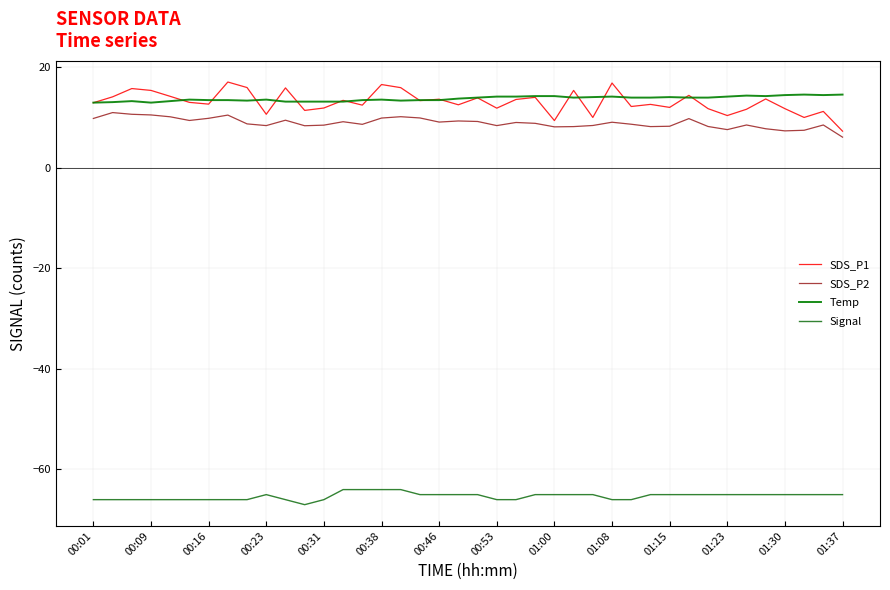

Which series has the largest range (max minus min)?

SDS_P1